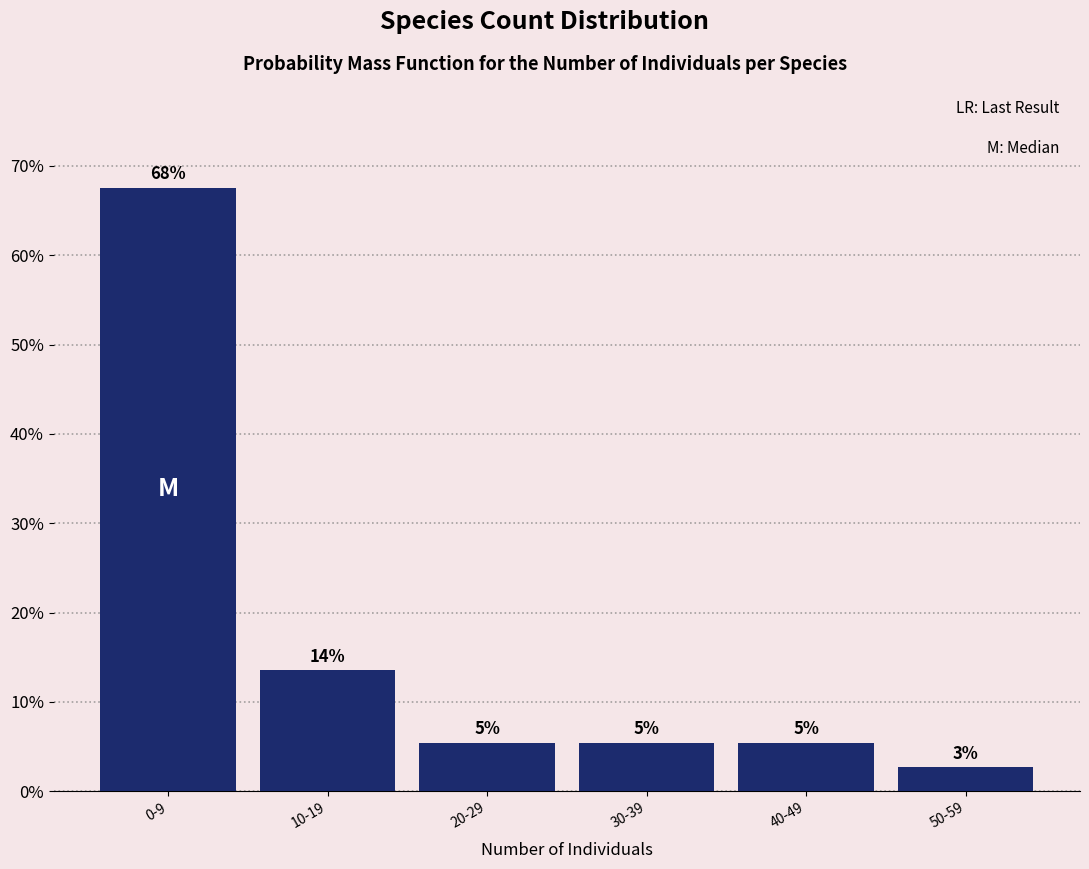

Does the chart contain any negative values?

No